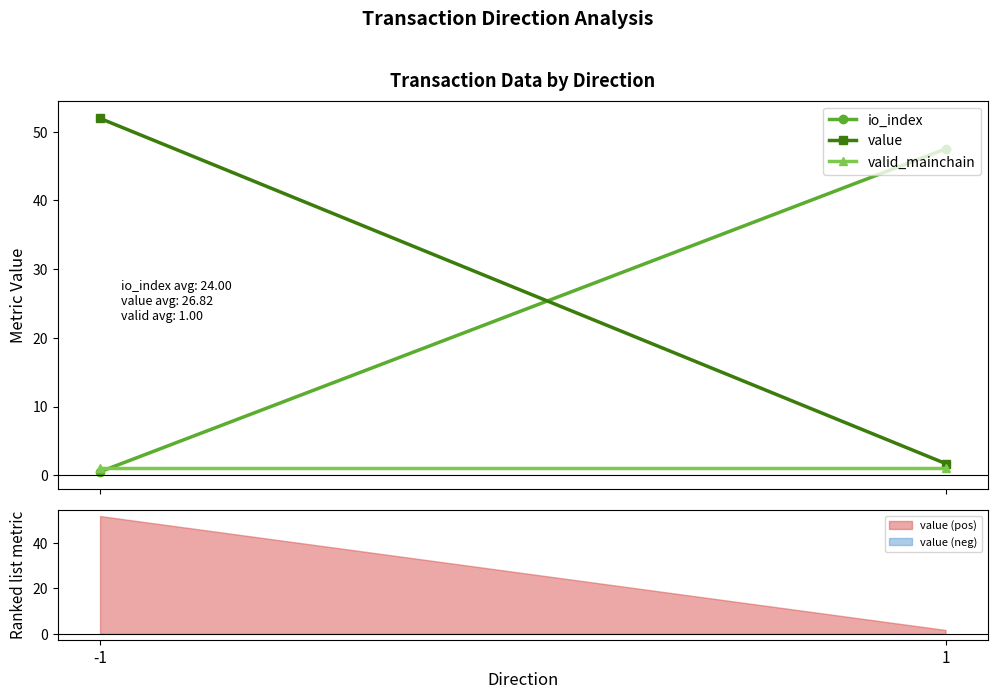

List the series in order of their peak value, lowest first.

valid_mainchain, io_index, value